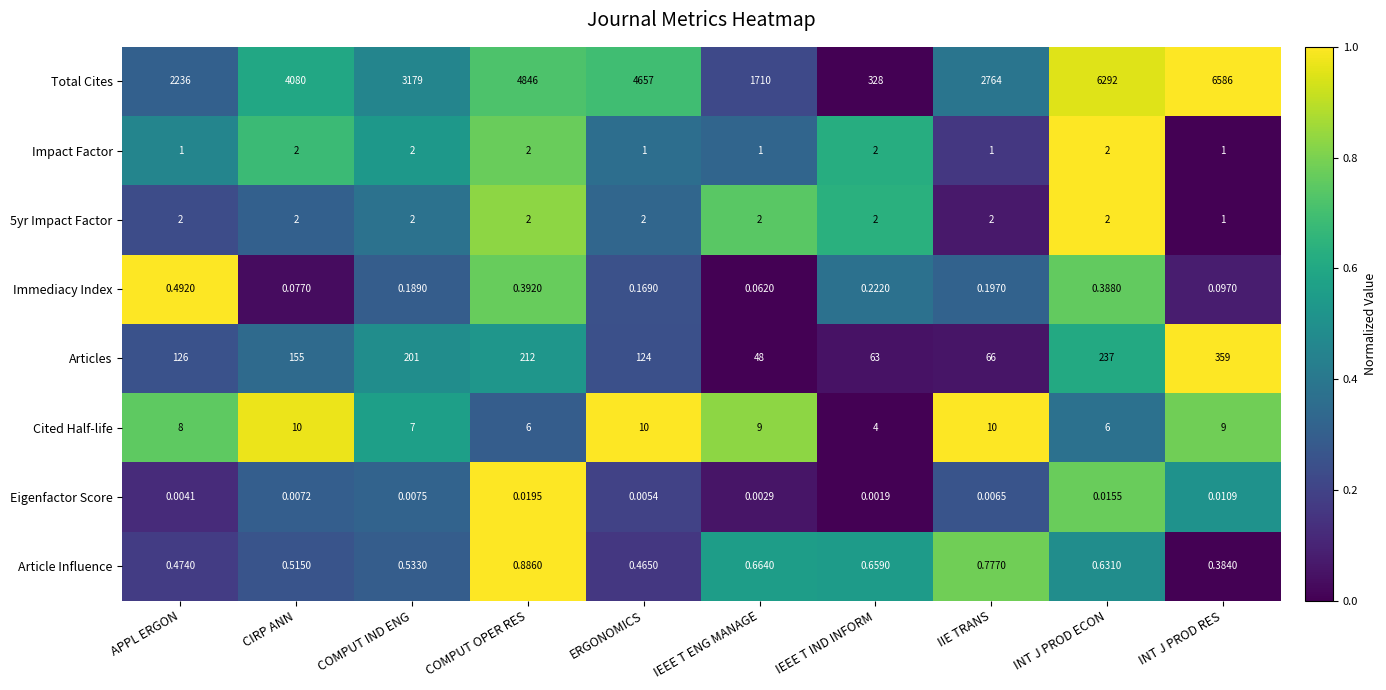

Which category has the highest value across all series?

INT J PROD RES